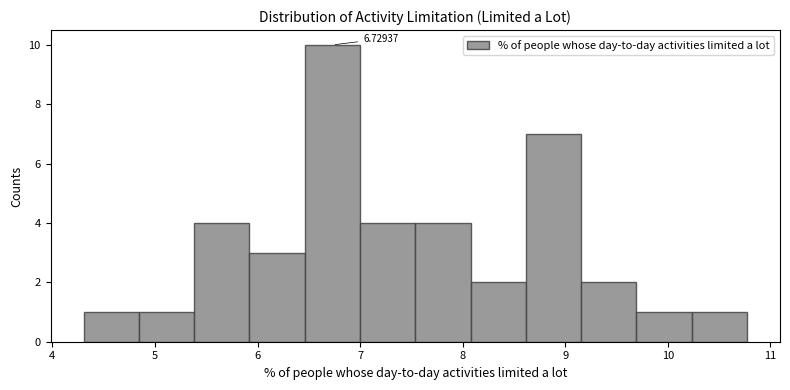

Over which range of the x-axis is the bar tallest?

6.5 to 7.0